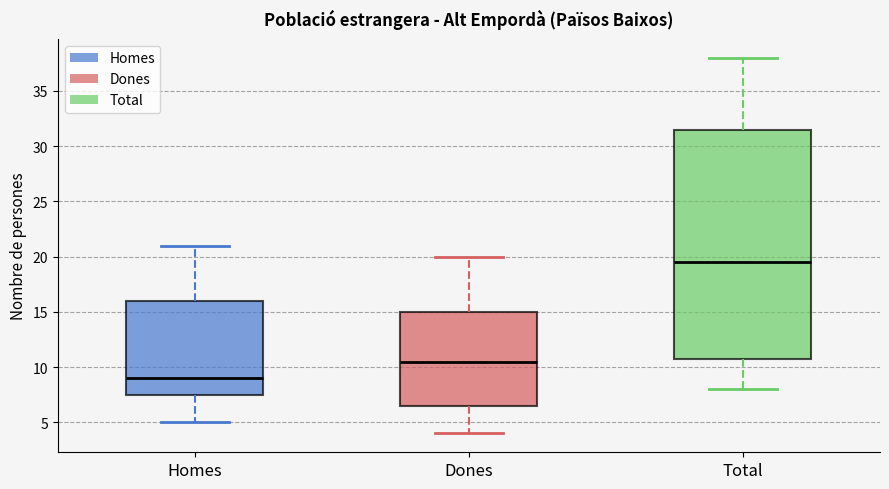

Reading left to right, read every box against the y-axis: the position of its median line, the range the box covers, and the ends of its whiskers. The values are not printed on the chart, so give them approximately, as read against the axis.

Homes: median 9.0, box 7.5 to 16.0, whiskers 5.0 to 21.0
Dones: median 10.5, box 6.5 to 15.0, whiskers 4.0 to 20.0
Total: median 19.5, box 11.0 to 31.5, whiskers 8.0 to 38.0